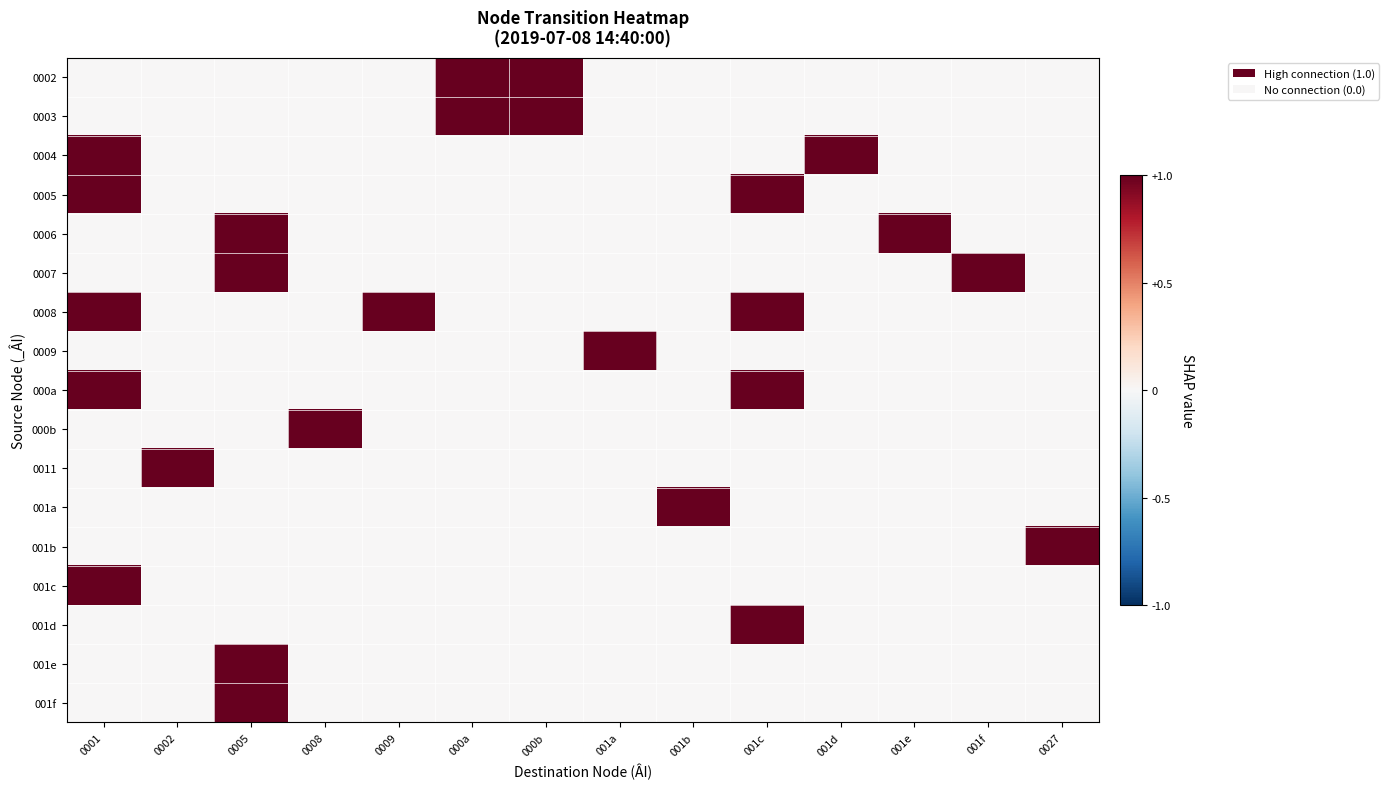

Reading right to left, list all the values displayed in this chart.

0002: 0027=0	001f=0	001e=0	001d=0	001c=0	001b=0	001a=0	000b=1	000a=1	0009=0	0008=0	0005=0	0002=0	0001=0
0003: 0027=0	001f=0	001e=0	001d=0	001c=0	001b=0	001a=0	000b=1	000a=1	0009=0	0008=0	0005=0	0002=0	0001=0
0004: 0027=0	001f=0	001e=0	001d=1	001c=0	001b=0	001a=0	000b=0	000a=0	0009=0	0008=0	0005=0	0002=0	0001=1
0005: 0027=0	001f=0	001e=0	001d=0	001c=1	001b=0	001a=0	000b=0	000a=0	0009=0	0008=0	0005=0	0002=0	0001=1
0006: 0027=0	001f=0	001e=1	001d=0	001c=0	001b=0	001a=0	000b=0	000a=0	0009=0	0008=0	0005=1	0002=0	0001=0
0007: 0027=0	001f=1	001e=0	001d=0	001c=0	001b=0	001a=0	000b=0	000a=0	0009=0	0008=0	0005=1	0002=0	0001=0
0008: 0027=0	001f=0	001e=0	001d=0	001c=1	001b=0	001a=0	000b=0	000a=0	0009=1	0008=0	0005=0	0002=0	0001=1
0009: 0027=0	001f=0	001e=0	001d=0	001c=0	001b=0	001a=1	000b=0	000a=0	0009=0	0008=0	0005=0	0002=0	0001=0
000a: 0027=0	001f=0	001e=0	001d=0	001c=1	001b=0	001a=0	000b=0	000a=0	0009=0	0008=0	0005=0	0002=0	0001=1
000b: 0027=0	001f=0	001e=0	001d=0	001c=0	001b=0	001a=0	000b=0	000a=0	0009=0	0008=1	0005=0	0002=0	0001=0
0011: 0027=0	001f=0	001e=0	001d=0	001c=0	001b=0	001a=0	000b=0	000a=0	0009=0	0008=0	0005=0	0002=1	0001=0
001a: 0027=0	001f=0	001e=0	001d=0	001c=0	001b=1	001a=0	000b=0	000a=0	0009=0	0008=0	0005=0	0002=0	0001=0
001b: 0027=1	001f=0	001e=0	001d=0	001c=0	001b=0	001a=0	000b=0	000a=0	0009=0	0008=0	0005=0	0002=0	0001=0
001c: 0027=0	001f=0	001e=0	001d=0	001c=0	001b=0	001a=0	000b=0	000a=0	0009=0	0008=0	0005=0	0002=0	0001=1
001d: 0027=0	001f=0	001e=0	001d=0	001c=1	001b=0	001a=0	000b=0	000a=0	0009=0	0008=0	0005=0	0002=0	0001=0
001e: 0027=0	001f=0	001e=0	001d=0	001c=0	001b=0	001a=0	000b=0	000a=0	0009=0	0008=0	0005=1	0002=0	0001=0
001f: 0027=0	001f=0	001e=0	001d=0	001c=0	001b=0	001a=0	000b=0	000a=0	0009=0	0008=0	0005=1	0002=0	0001=0